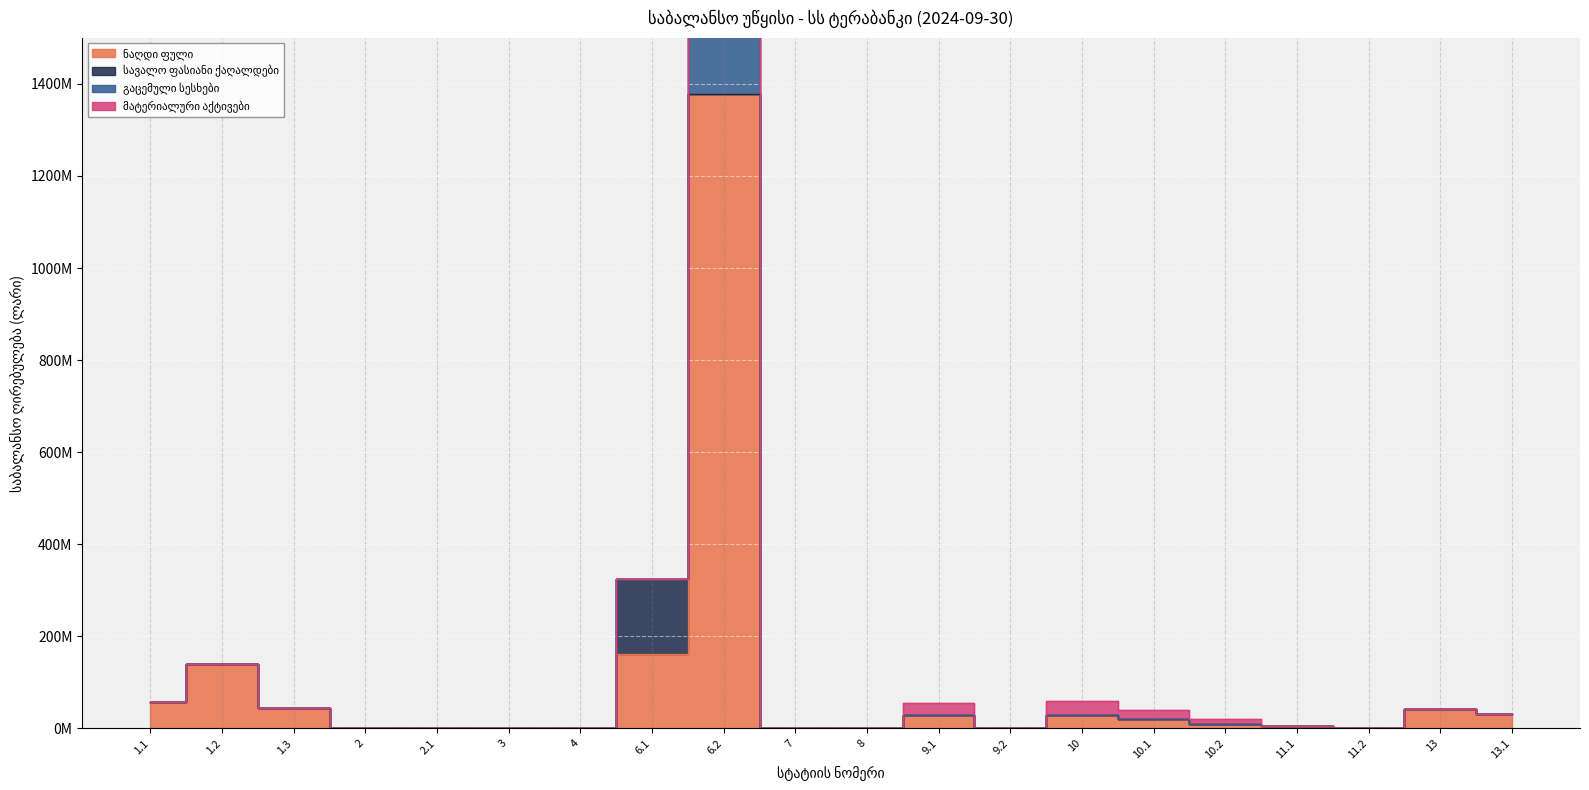

What is the highest value of the გაცემული სესხები series?

2757493017.6